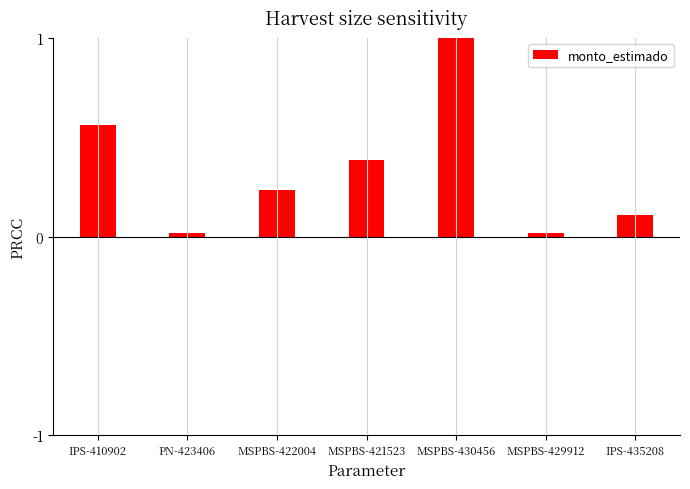

What is the difference between the second highest and second lowest values?

0.5